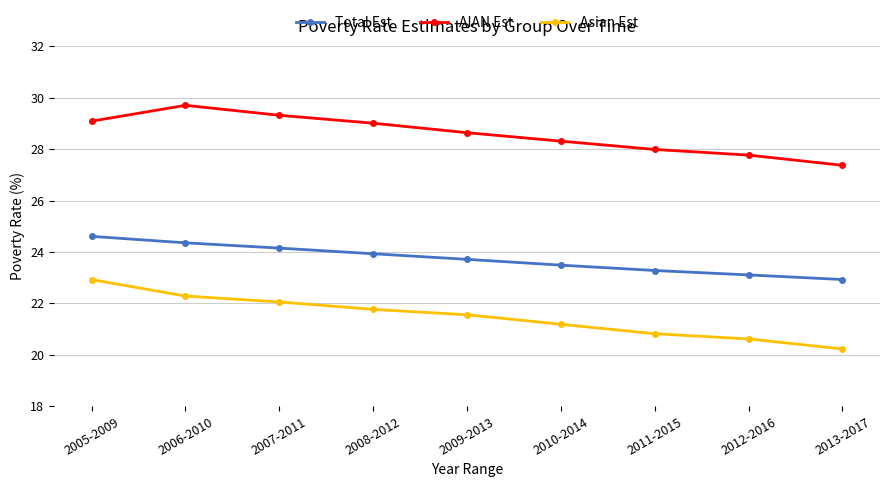

At 2011-2015, list the series in order from smallest to largest.

Asian Est, Total Est, AIAN Est